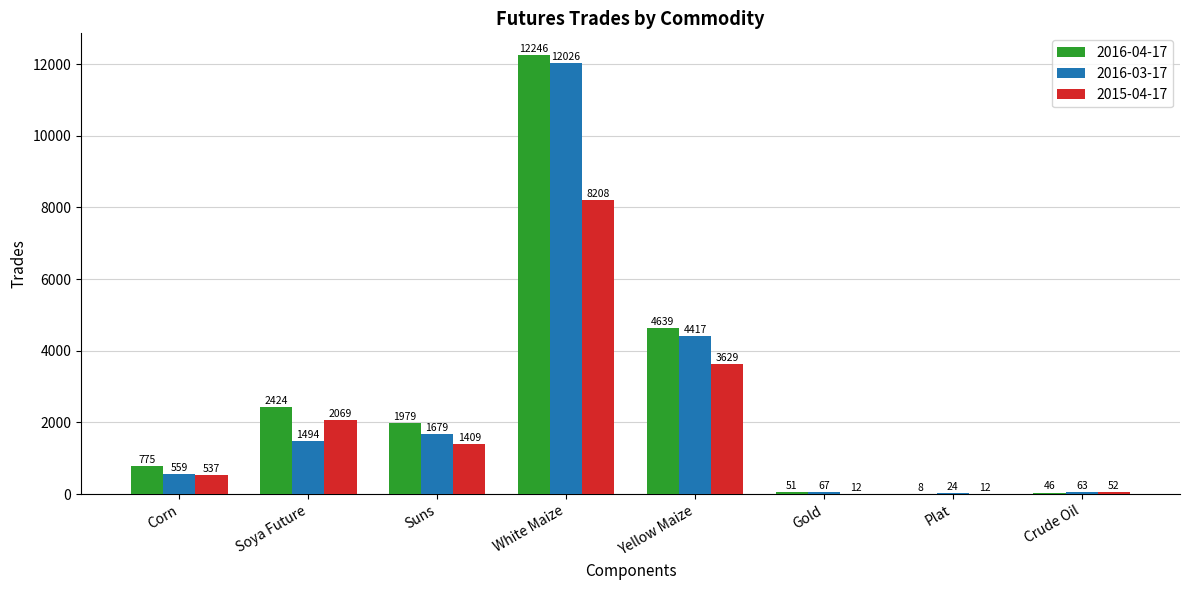

At which label does 2016-04-17 reach its peak?

White Maize